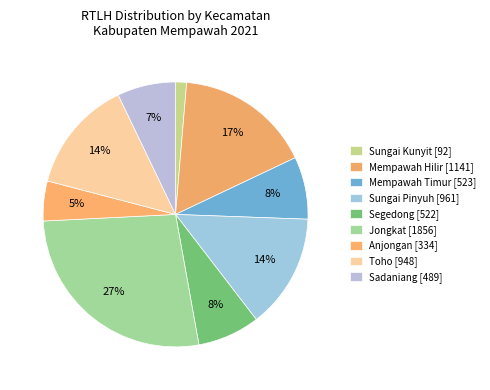

Is it true that Mempawah Timur is 1% of the pie?

False